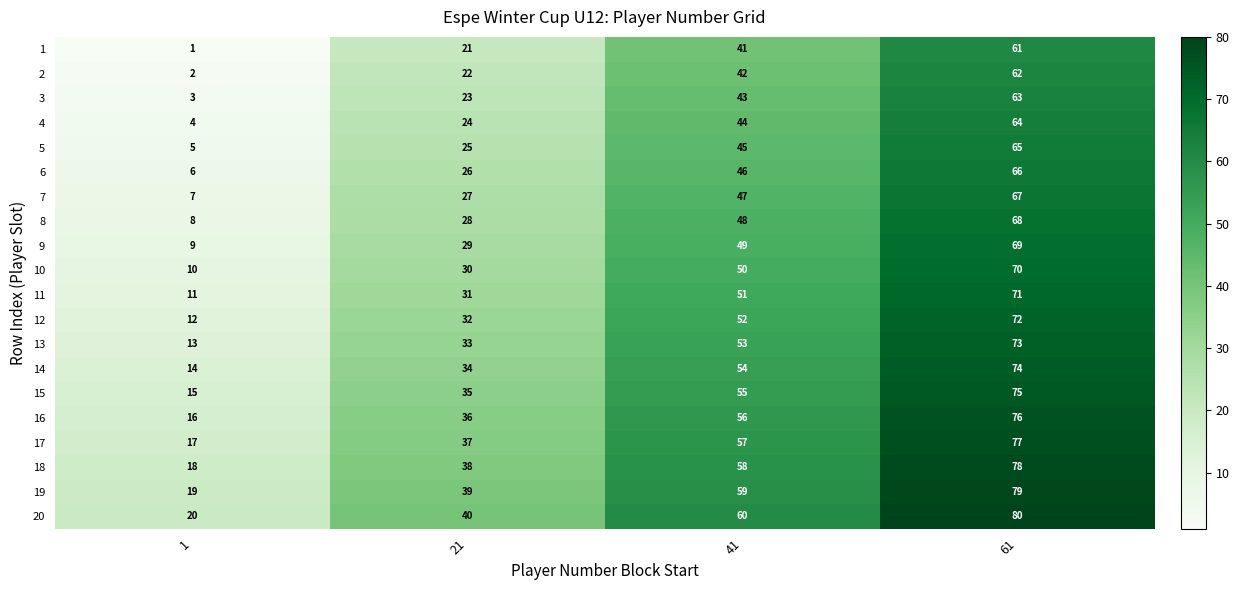

What is the minimum value shown in the chart?

1